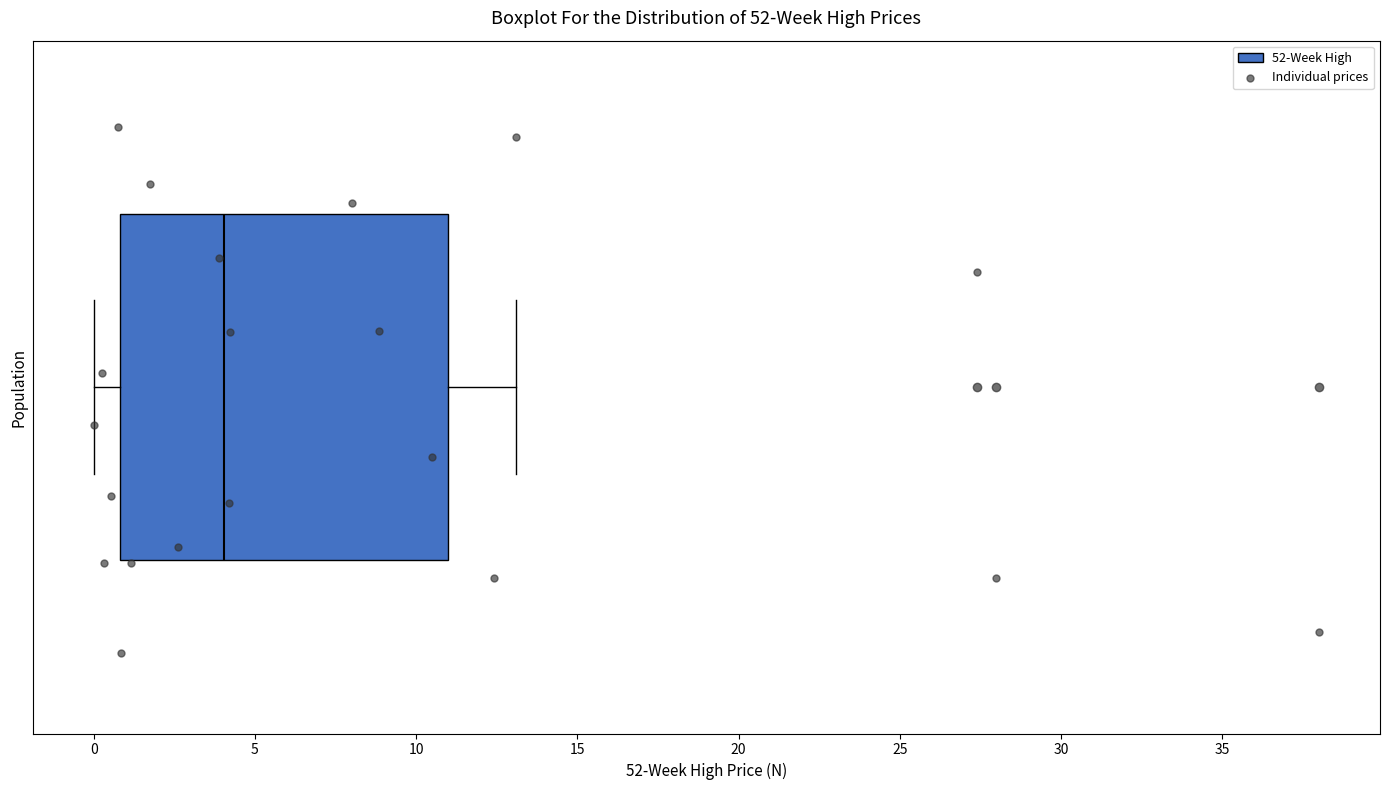

Read this box plot against the x-axis: the position of the median line, the range covered by the box, and the ends of both whiskers. The values are not printed on the chart, so give them approximately, as read against the axis.

median 4, box 1 to 11, whiskers 0 to 13